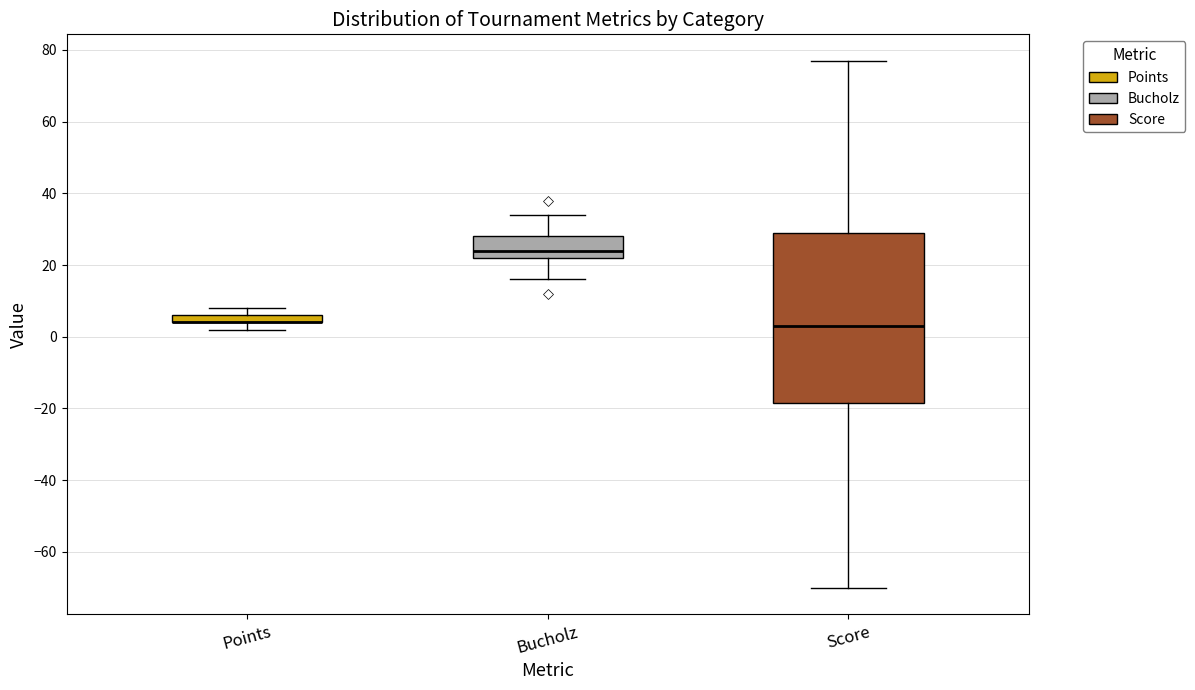

Comparing the boxes themselves (not the whiskers), which one is the tallest?

Score